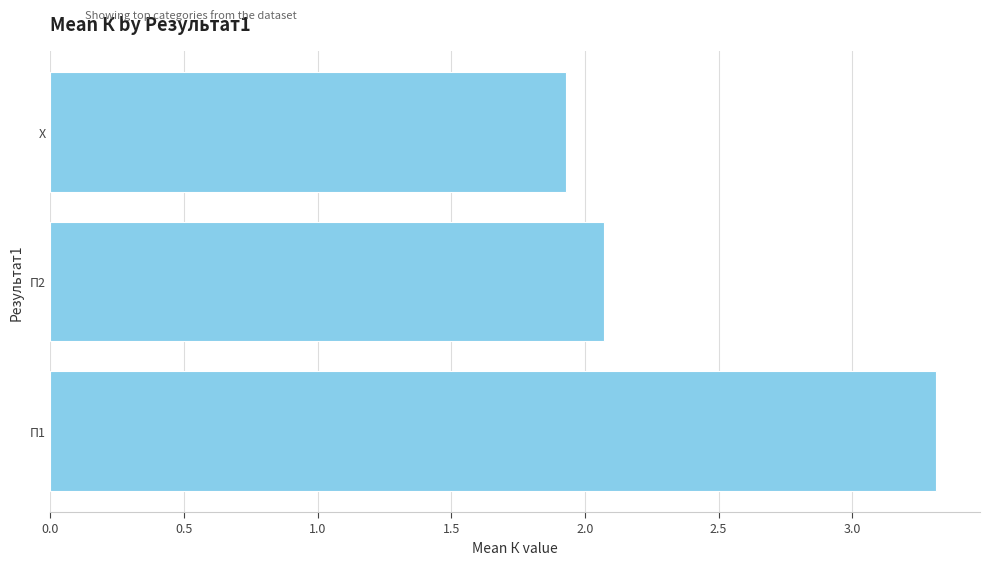

What is the difference between the maximum and minimum values?

1.4